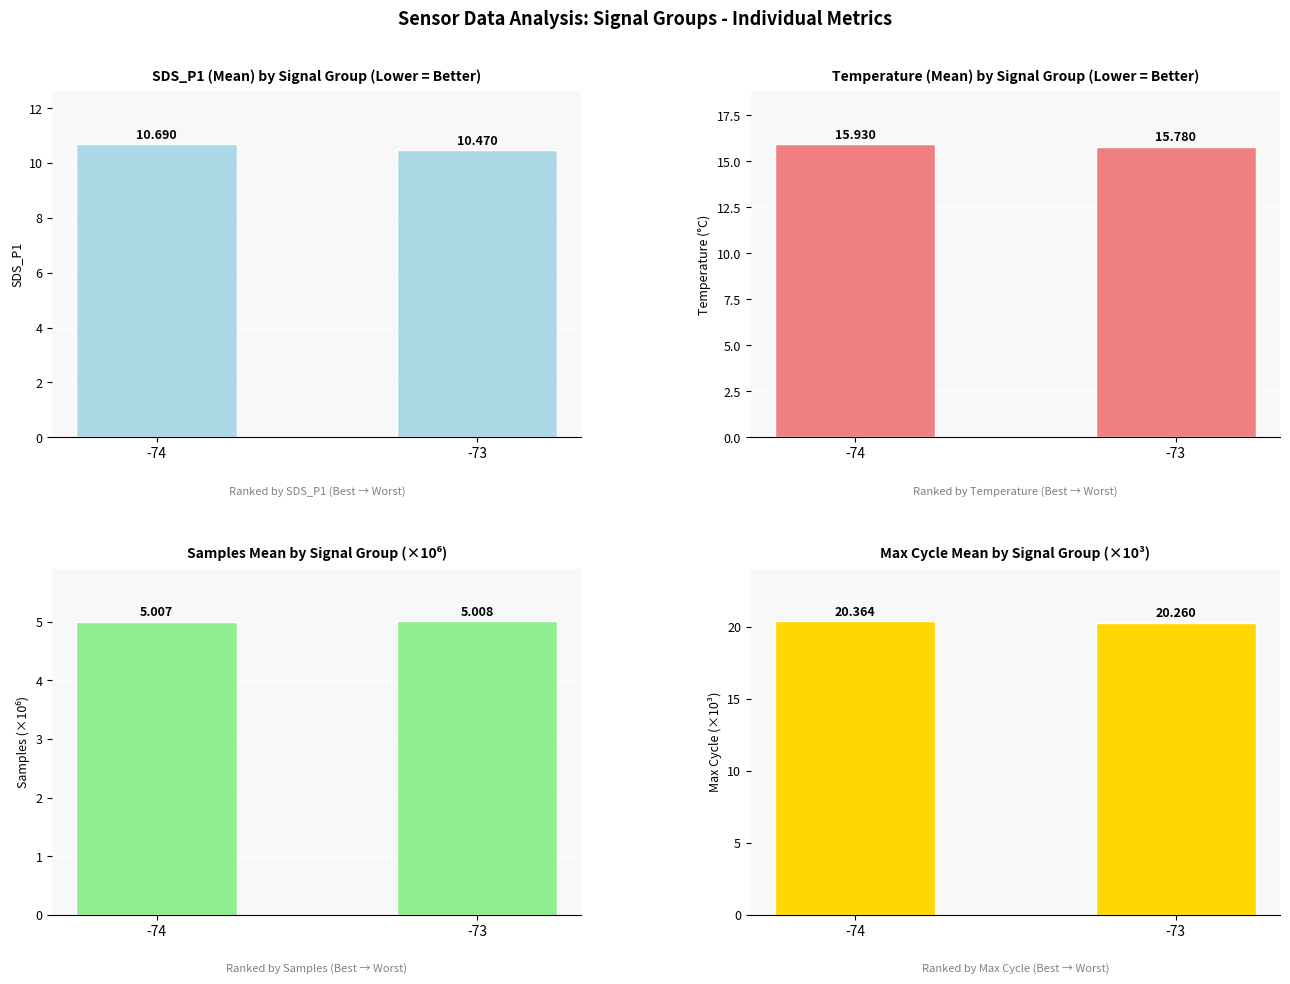

At how many categories does at least one series exceed 20?

2